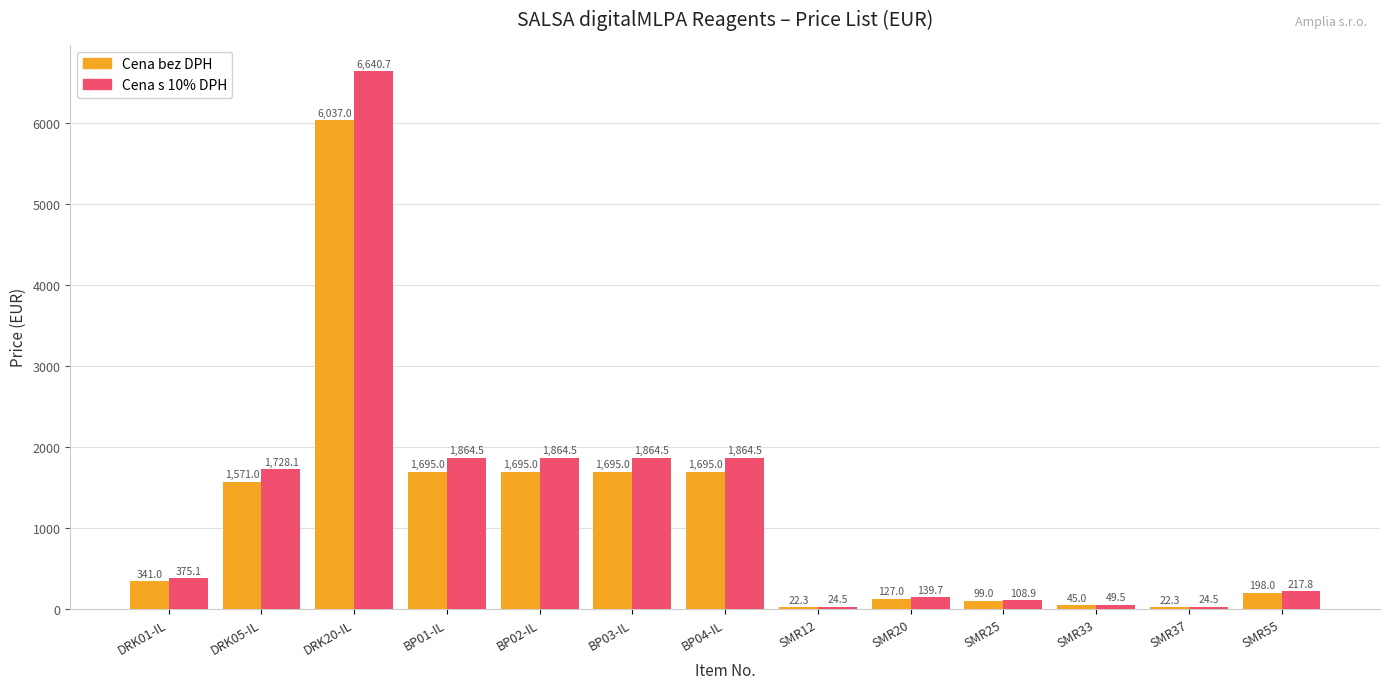

Reading left to right, transcribe all the data shown in this chart.

Cena bez DPH: DRK01-IL=341.0	DRK05-IL=1571.0	DRK20-IL=6037.0	BP01-IL=1695.0	BP02-IL=1695.0	BP03-IL=1695.0	BP04-IL=1695.0	SMR12=22.3	SMR20=127.0	SMR25=99.0	SMR33=45.0	SMR37=22.3	SMR55=198.0
Cena s 10% DPH: DRK01-IL=375.1	DRK05-IL=1728.1	DRK20-IL=6640.7	BP01-IL=1864.5	BP02-IL=1864.5	BP03-IL=1864.5	BP04-IL=1864.5	SMR12=24.5	SMR20=139.7	SMR25=108.9	SMR33=49.5	SMR37=24.5	SMR55=217.8